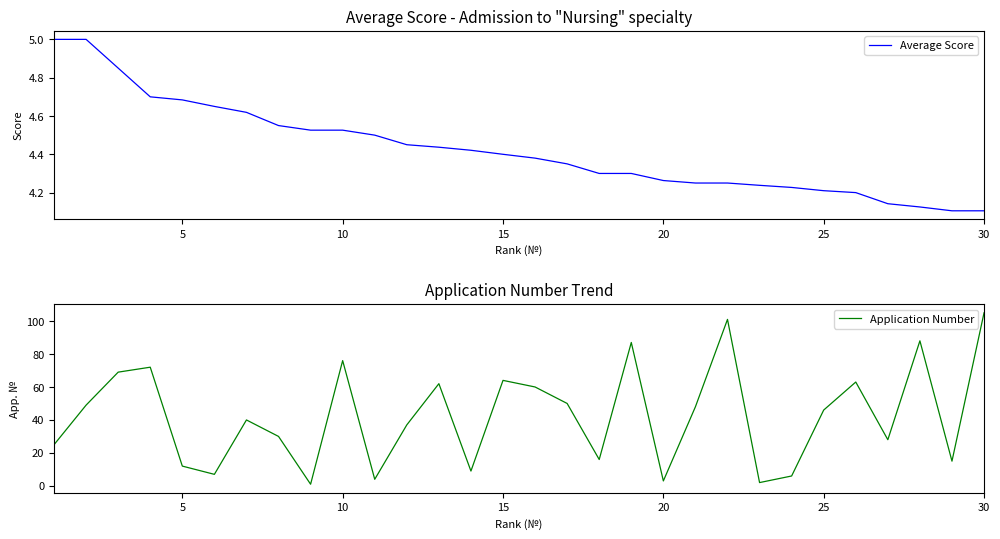

What is the difference between the highest and lowest values at 15?

67.3